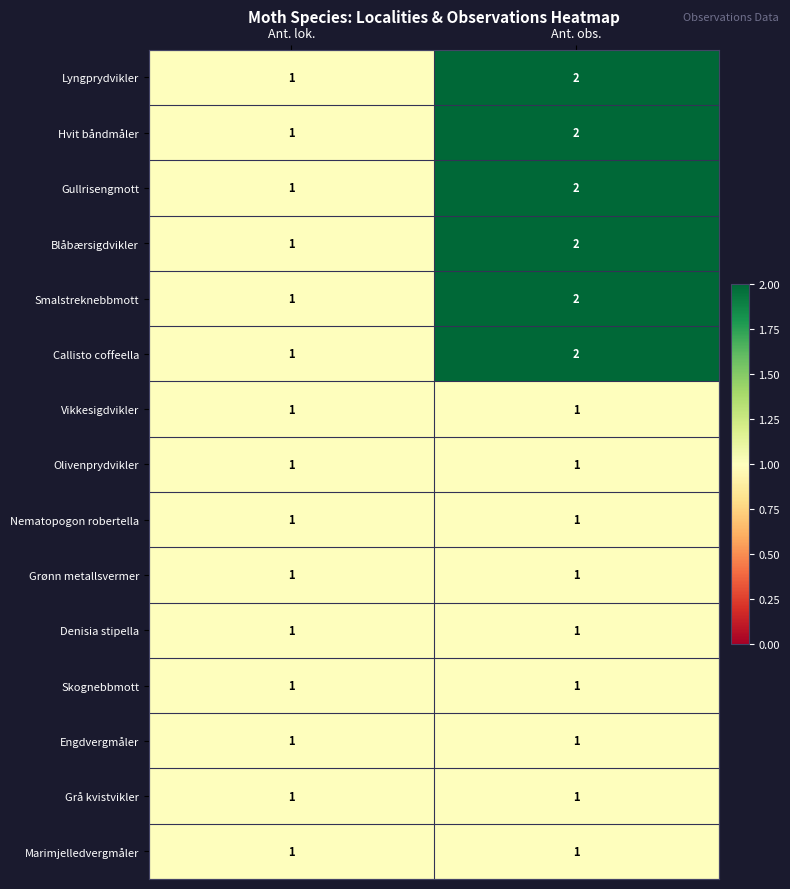

What is the greatest value displayed?

2